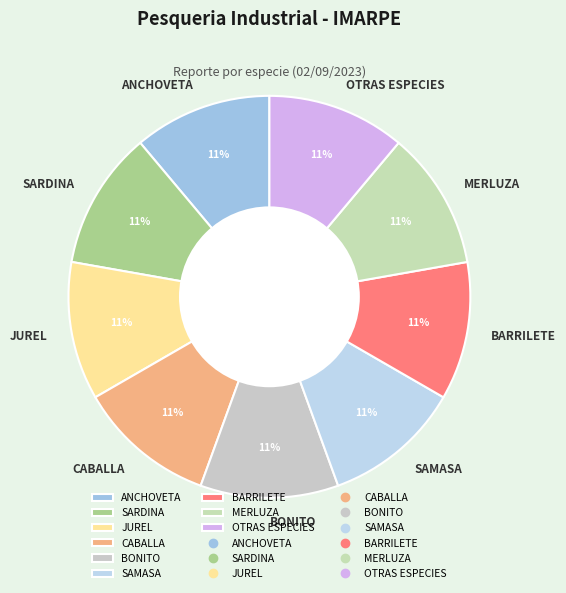

Does JUREL represent more than half of the total?

No